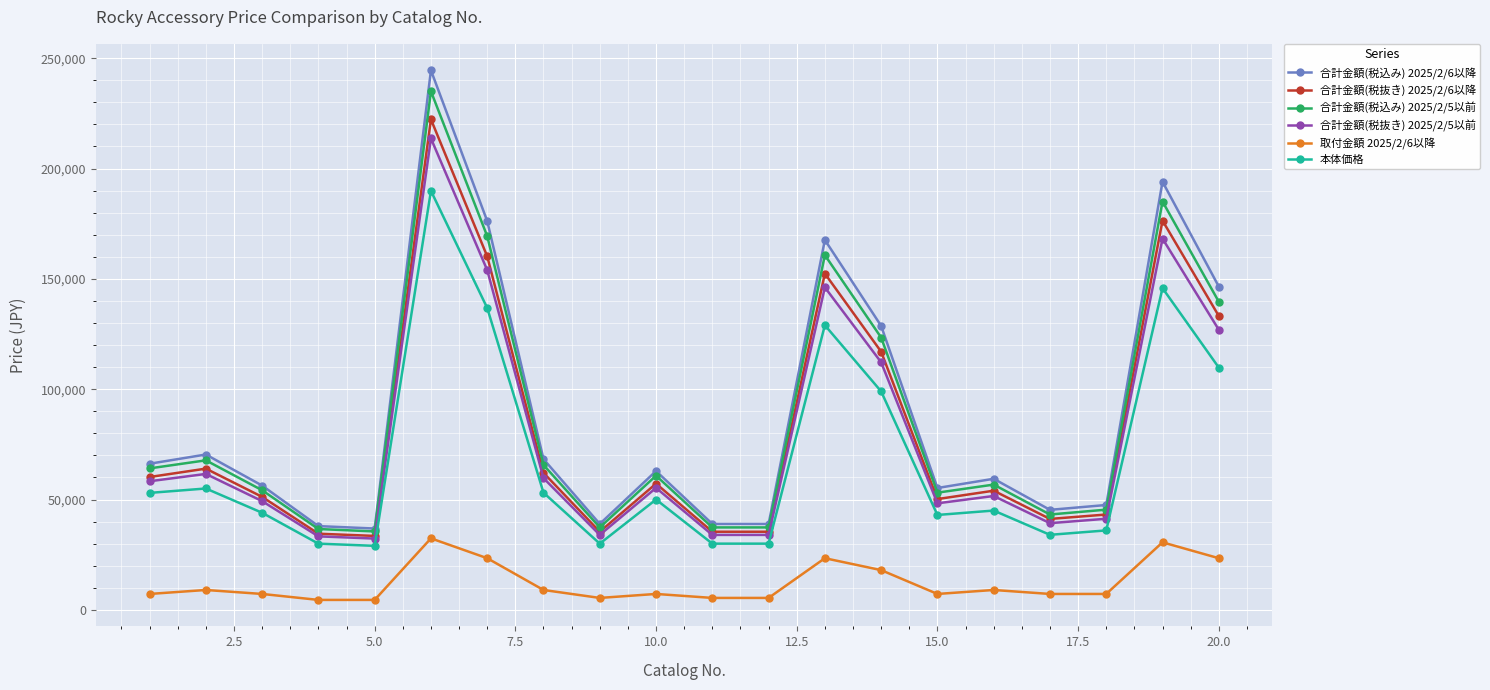

In 本体価格, how many points are higher than both neighbors (excluding endpoints)?

6